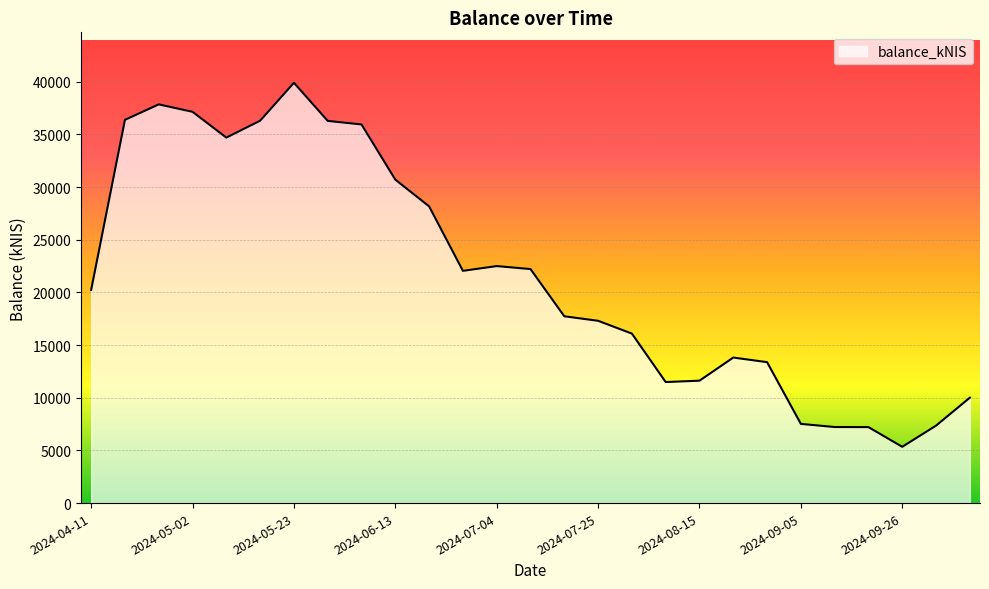

What is the maximum value shown in the chart?

39908.8